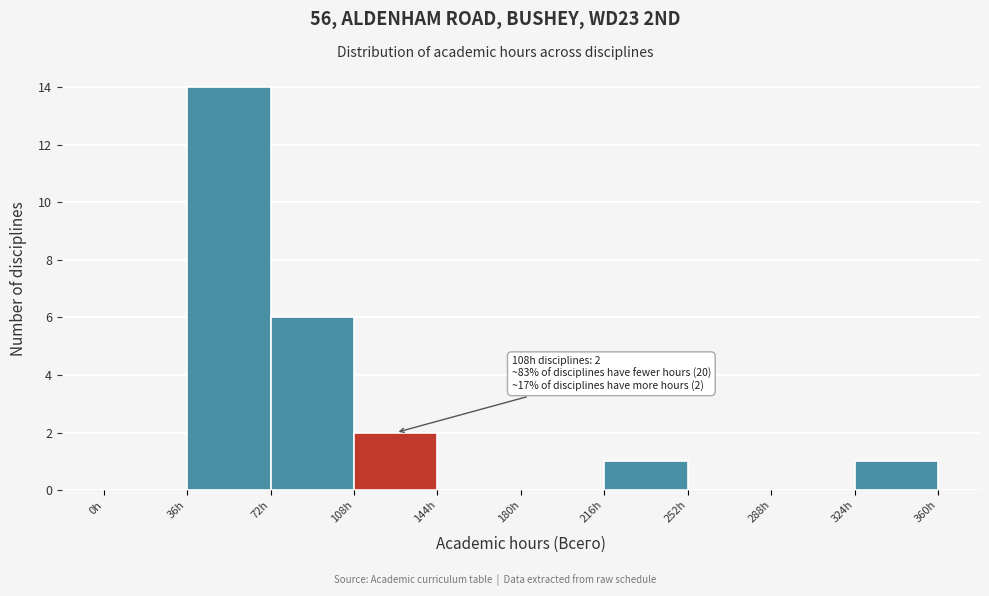

Over which range of the x-axis is the bar tallest?

36 to 72